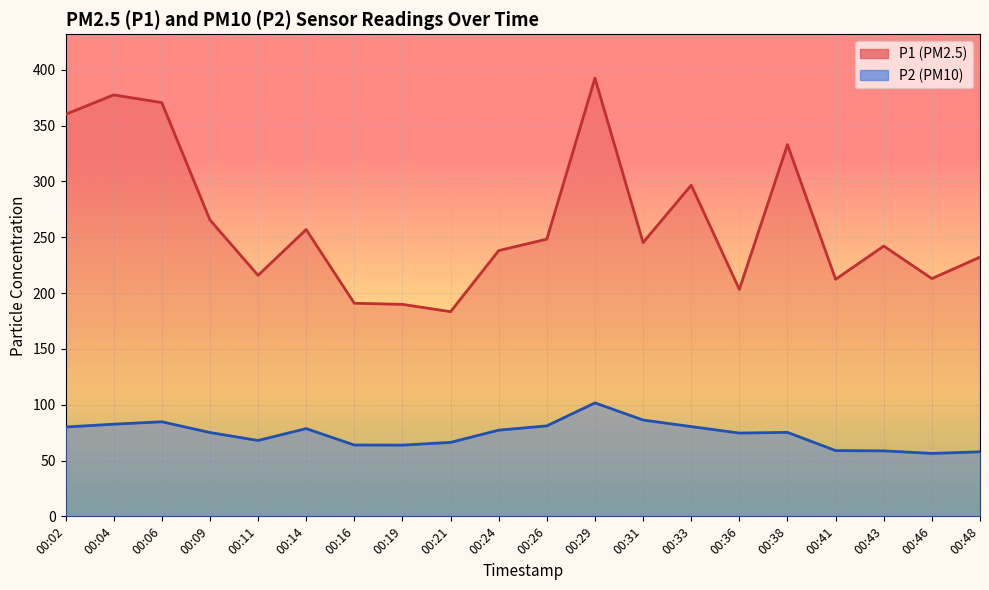

True or false: P1 and P2 intersect in this chart.

False